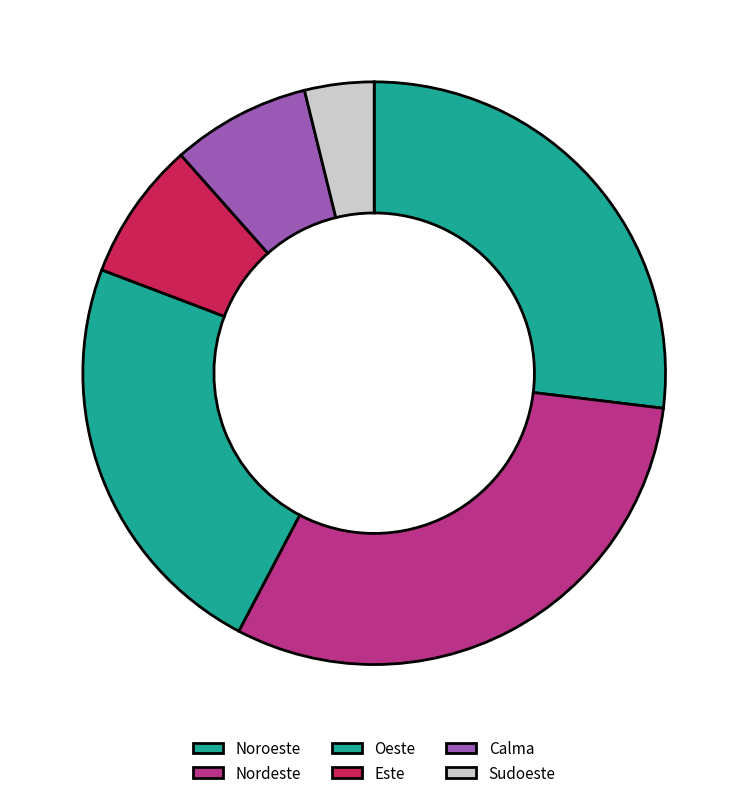

To the nearest percent, what is the combined percentage of Este and Calma?

15%